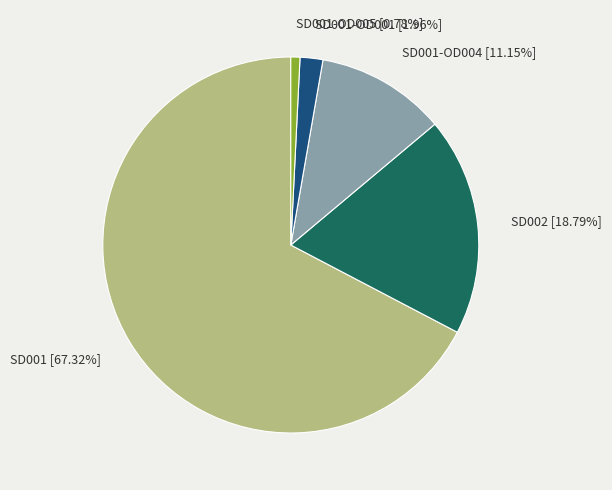

Is the sum of SD001-OD005 [0.78%] and SD001 [67.32%] greater than half?

Yes